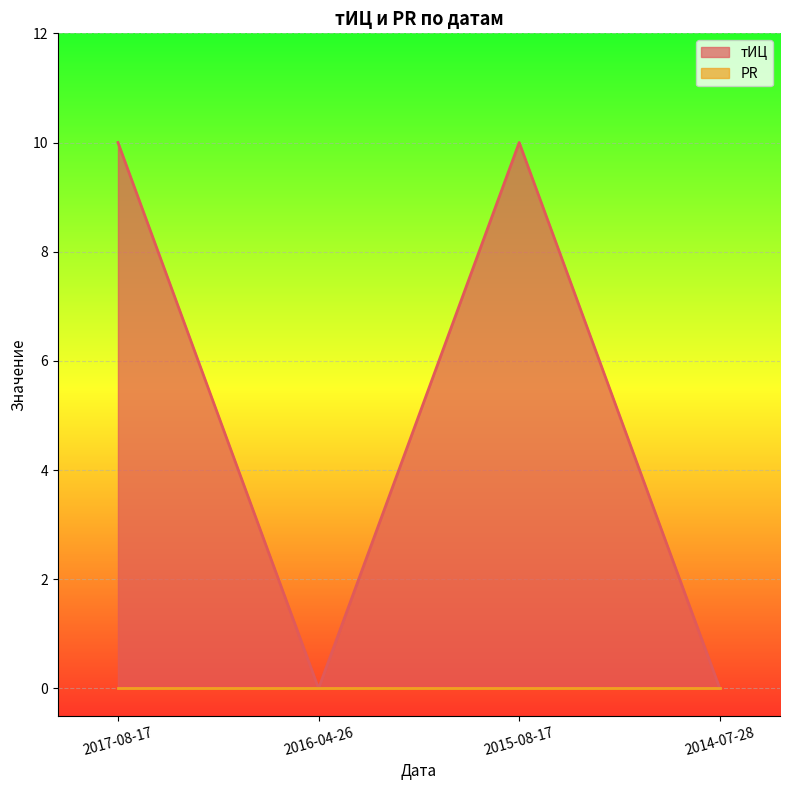

What value does the data have at 2017-08-17, to the nearest 5?

10